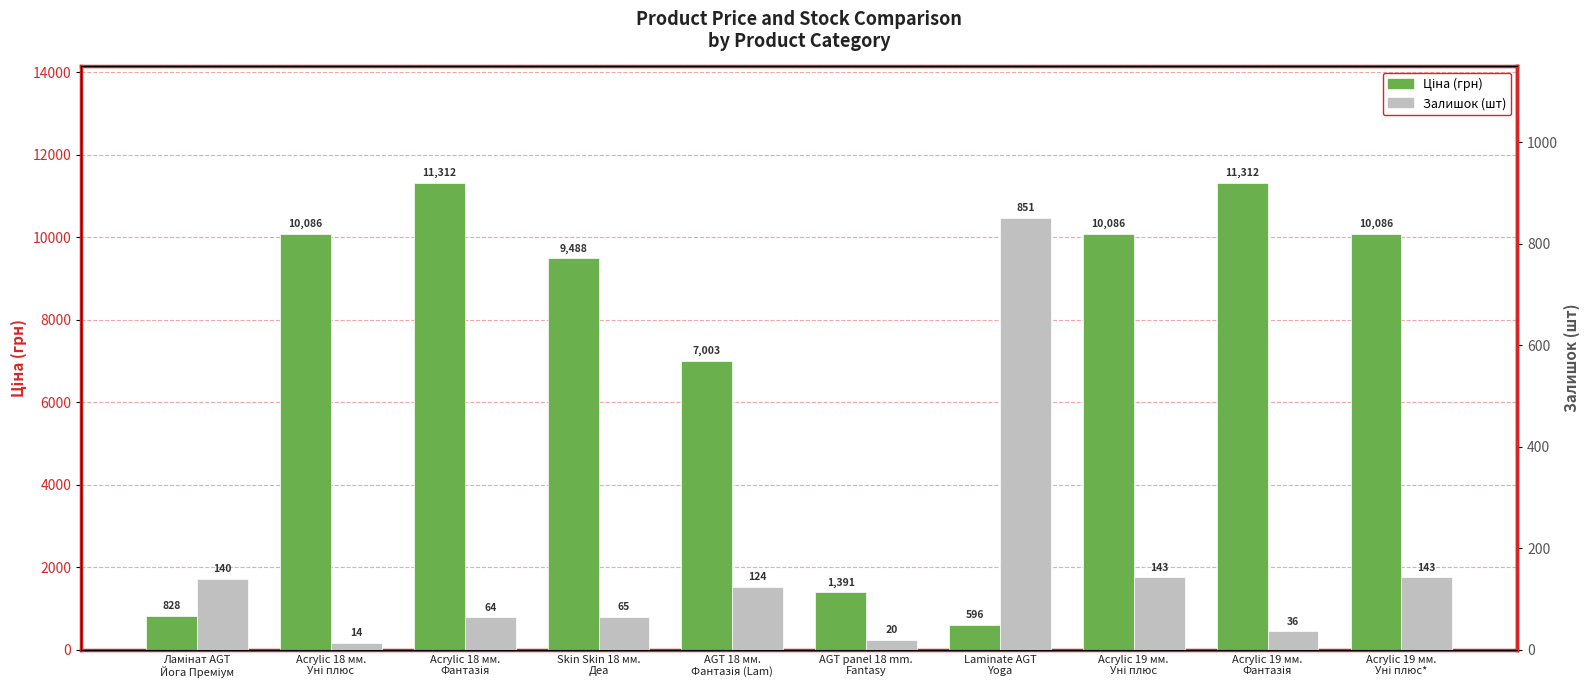

Rank the categories by Ціна value from lowest to highest.

Laminate AGT
Yoga, Ламінат AGT
Йога Преміум, AGT panel 18 mm.
Fantasy, AGT 18 мм.
Фантазія (Lam), Skin Skin 18 мм.
Деа, Acrylic 18 мм.
Уні плюс, Acrylic 19 мм.
Уні плюс, Acrylic 19 мм.
Уні плюс*, Acrylic 18 мм.
Фантазія, Acrylic 19 мм.
Фантазія